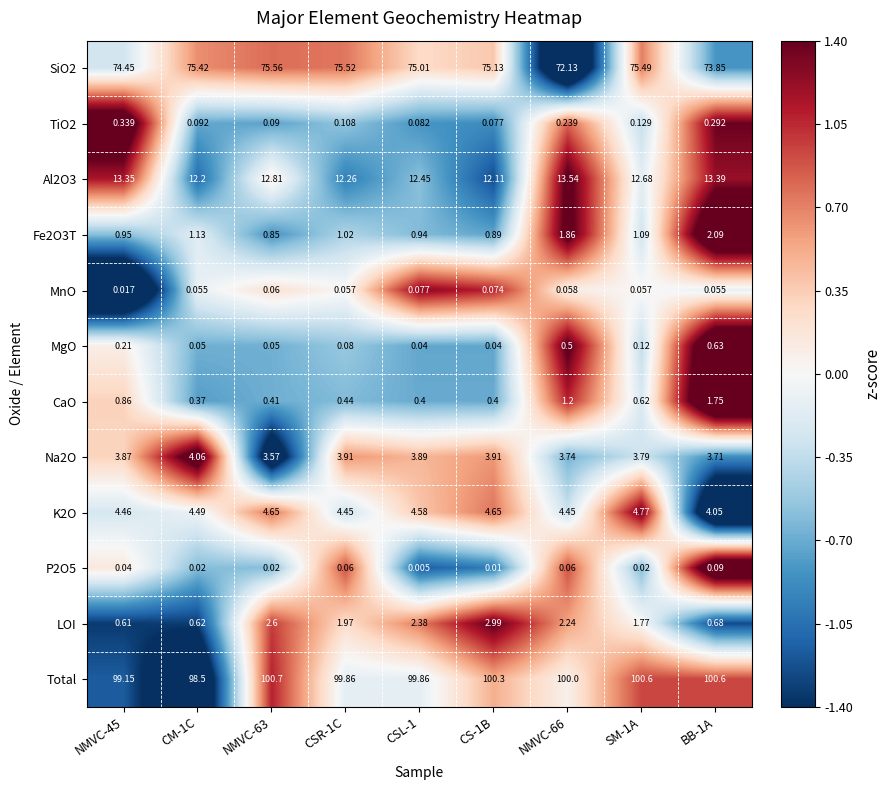

Which series changed the most between CS-1B and BB-1A?

LOI